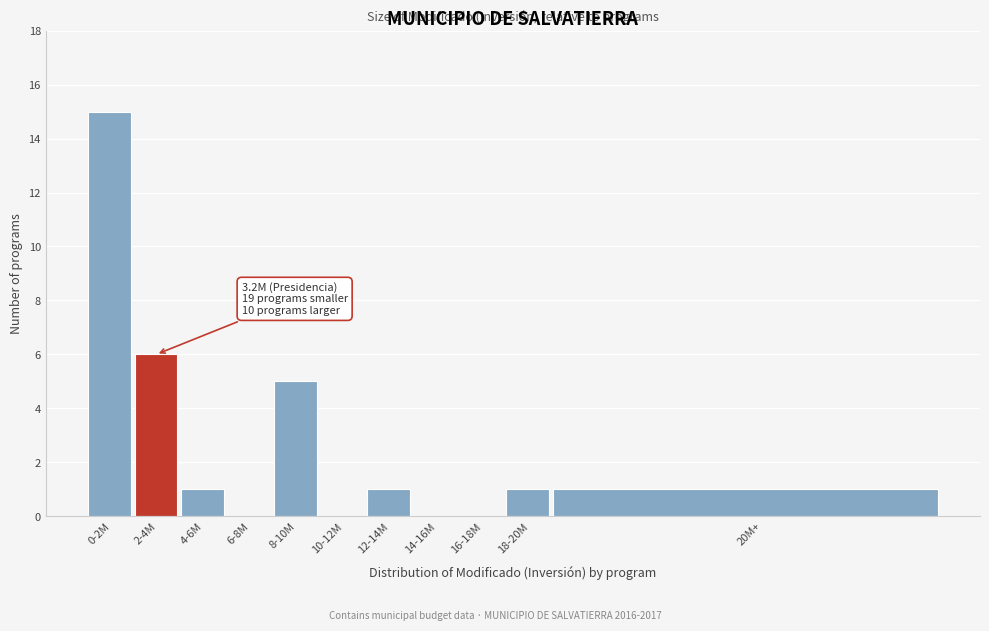

Reading right to left, what are all the values shown in this chart?

20M+=1	18-20M=1	16-18M=0	14-16M=0	12-14M=1	10-12M=0	8-10M=5	6-8M=0	4-6M=1	2-4M=6	0-2M=15